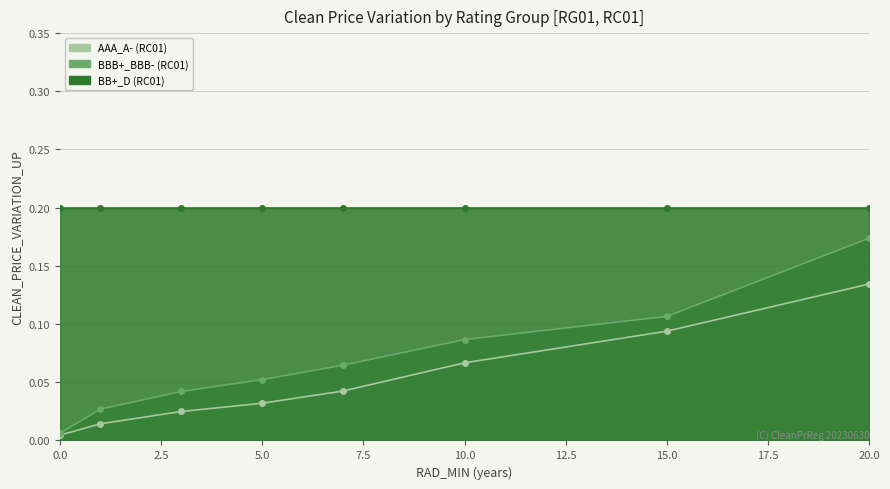

Where is BBB+_BBB- (RC01) nearest to the value 0?

0-1